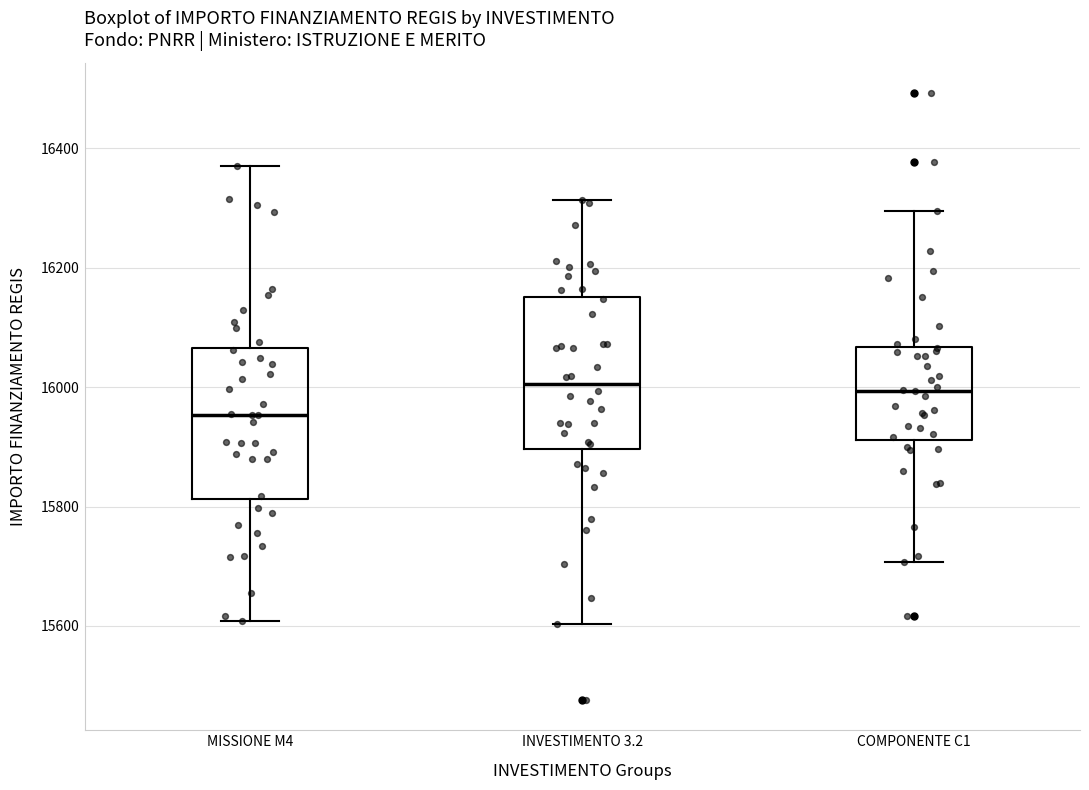

Where does the lower whisker of the box for MISSIONE M4 end on the y-axis? The values are not printed on the chart, so give them approximately, as read against the axis.

15600